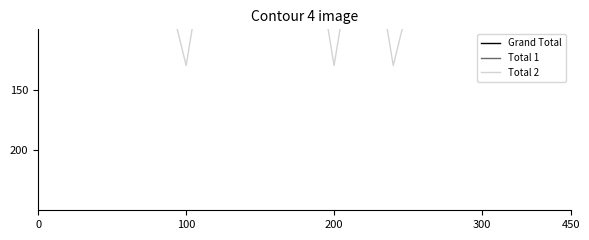

The value of Total 1 at 200 is 12.1. True or false?

False